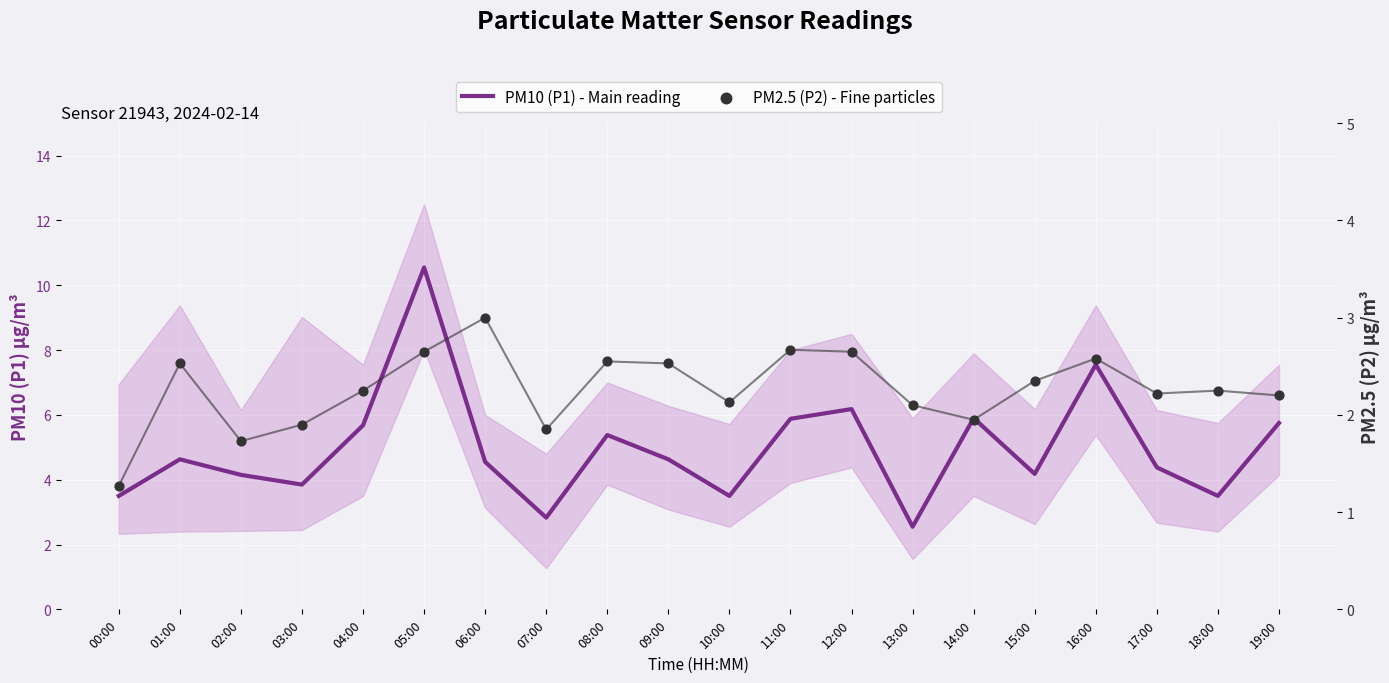

Which series contains the highest Y value?

PM10 (P1) - Main reading